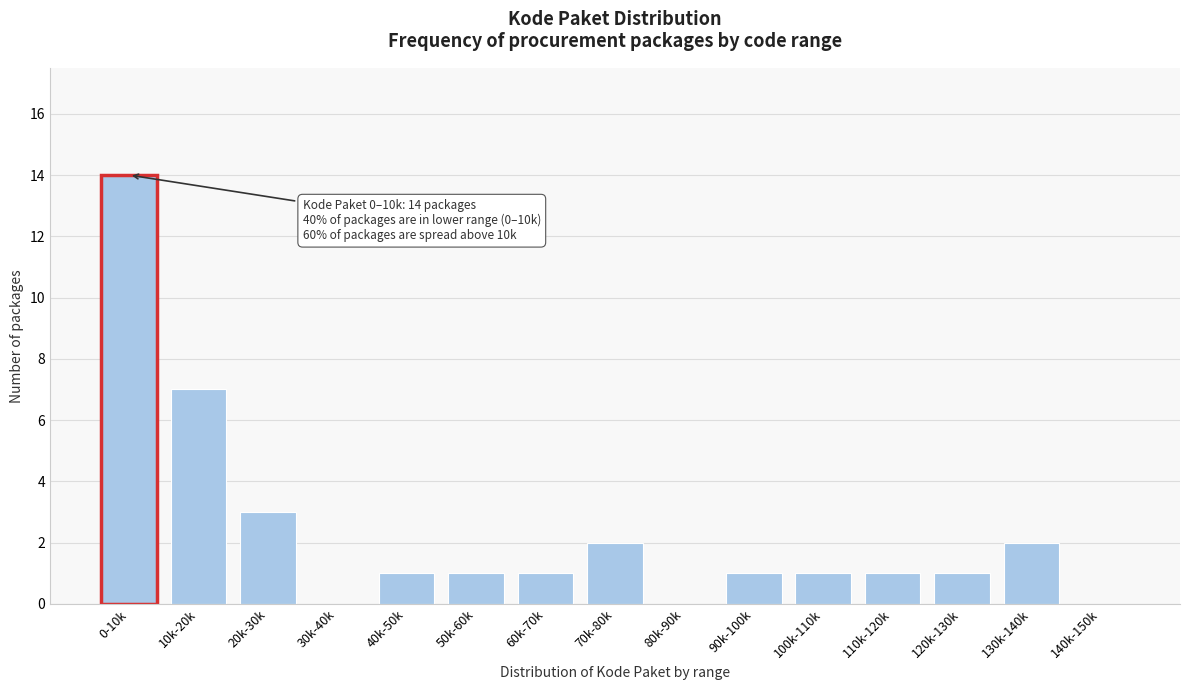

Reading left to right, transcribe all the data shown in this chart.

0-10k=14	10k-20k=7	20k-30k=3	30k-40k=0	40k-50k=1	50k-60k=1	60k-70k=1	70k-80k=2	80k-90k=0	90k-100k=1	100k-110k=1	110k-120k=1	120k-130k=1	130k-140k=2	140k-150k=0